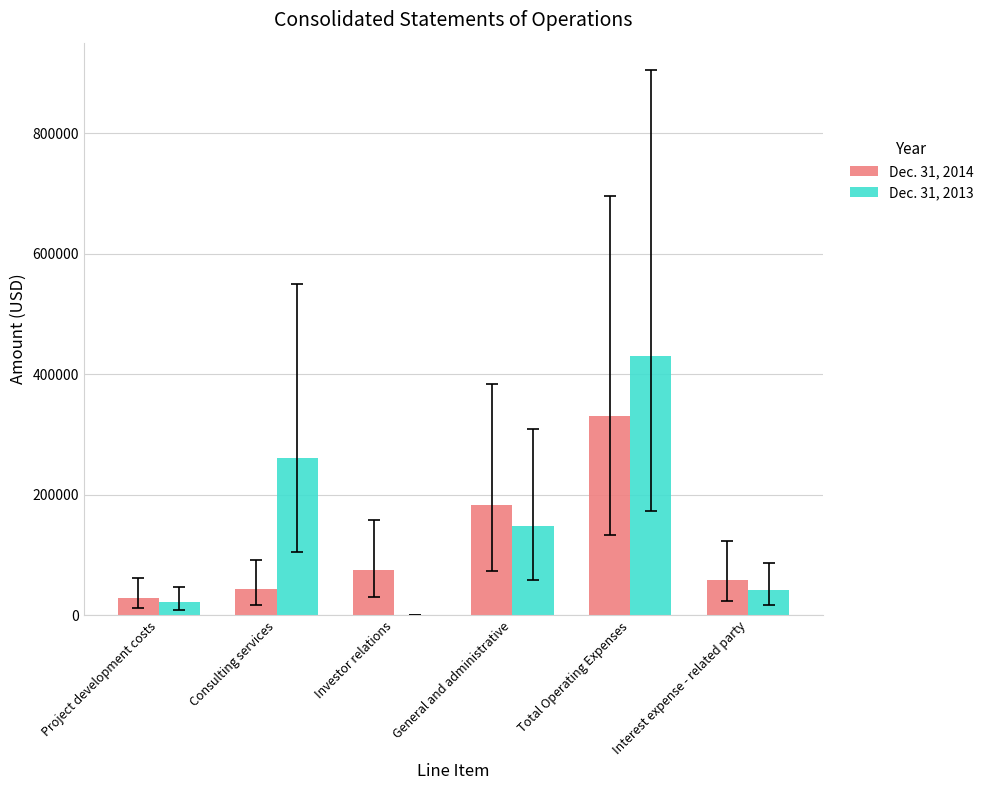

Is the value of Dec. 31, 2014 at Interest expense - related party greater than the value of Dec. 31, 2013 at Project development costs?

Yes